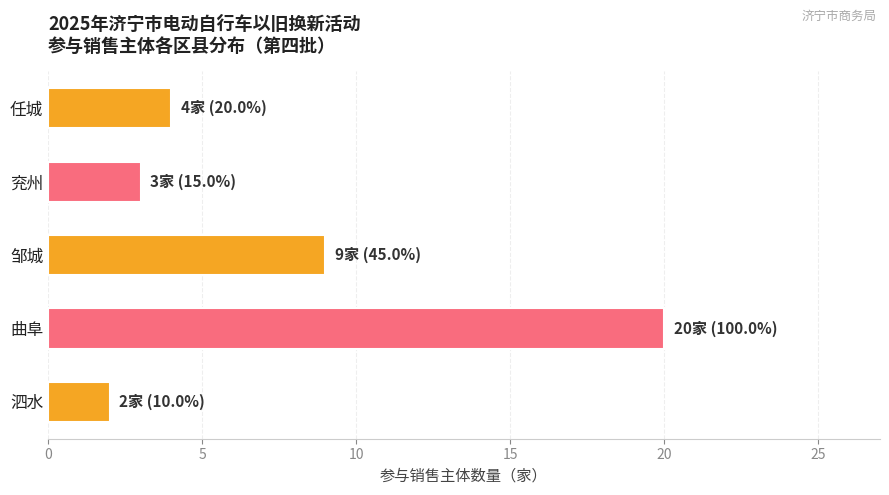

What is the average value?

8